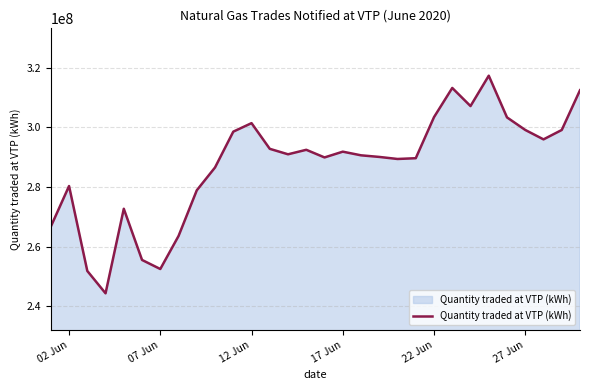

What is the smallest value displayed?

244408621.5